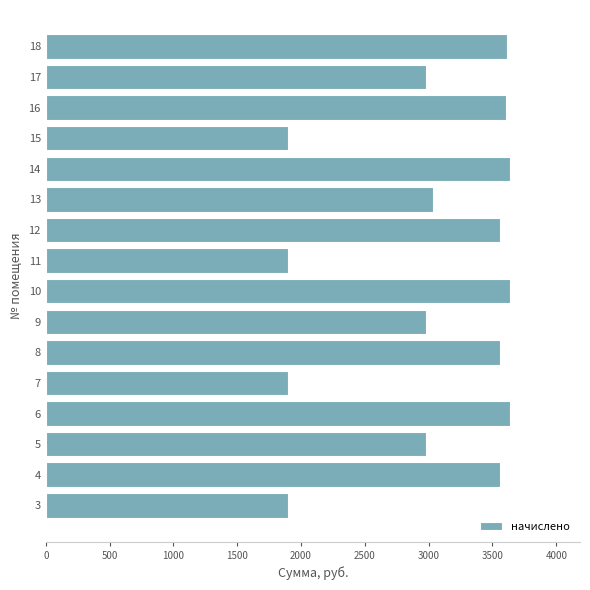

What is the sum of the values at 5 and 10?

6616.4